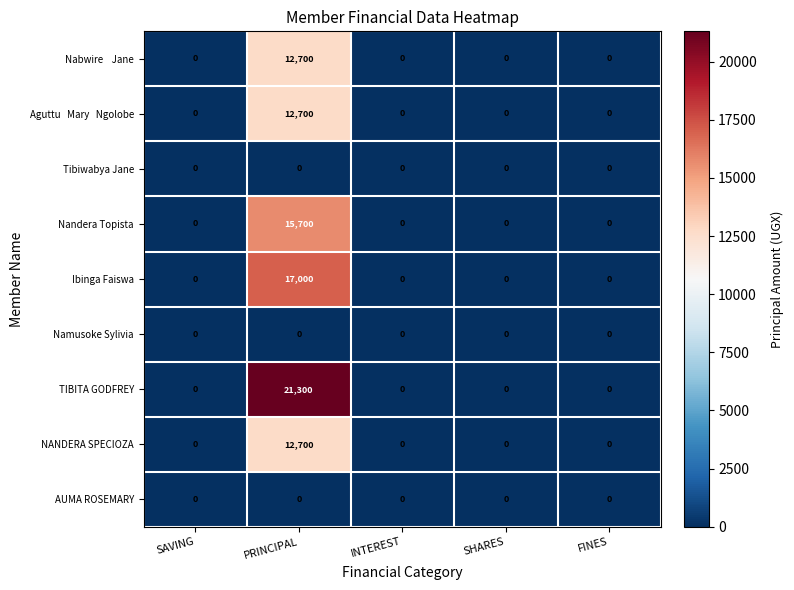

What is the maximum value shown in the chart?

21300